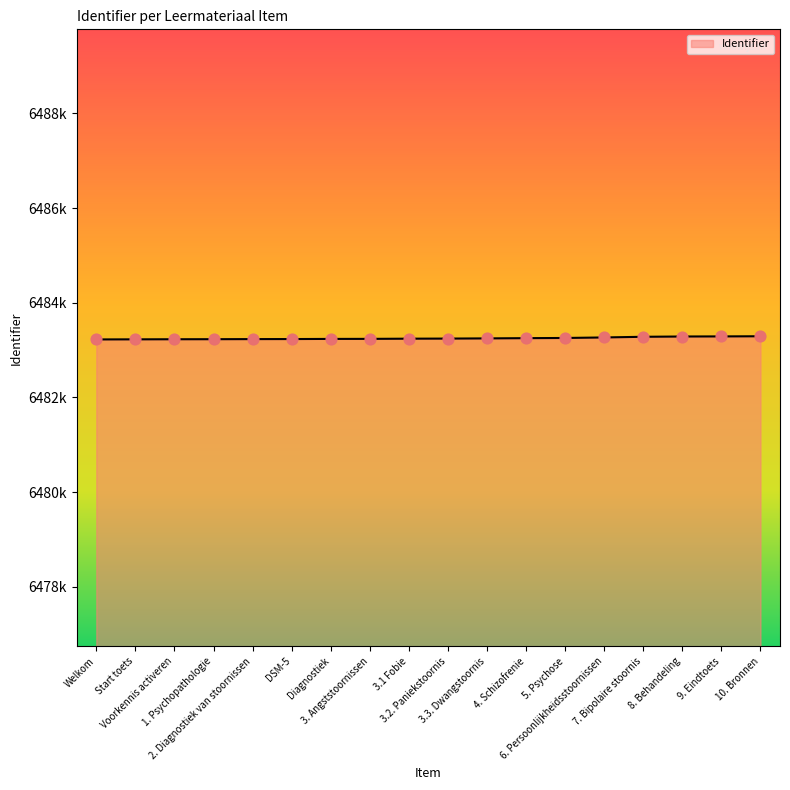

What is the change in value from 3.1 Fobie to 4. Schizofrenie?

+11